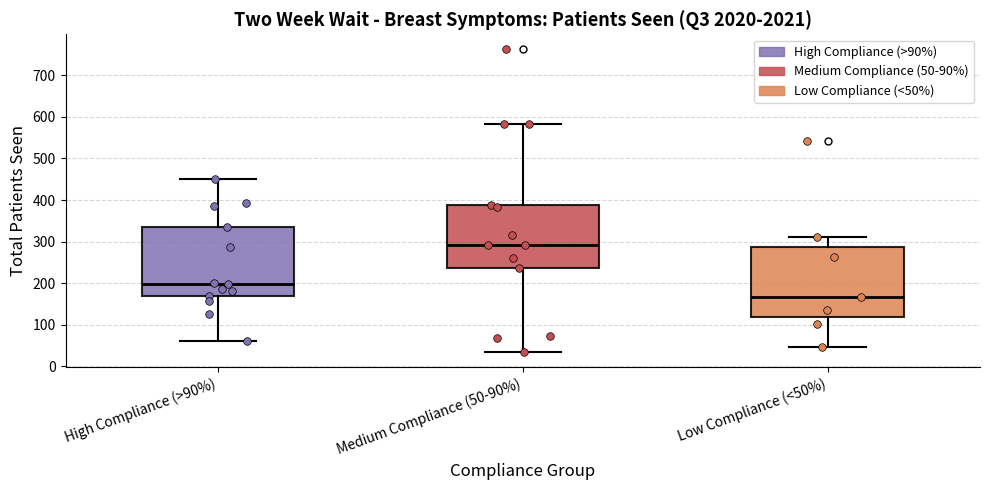

Reading left to right, transcribe this box plot: for each box, give where its median line is, the range the box spans, and where its two whiskers end, as read against the y-axis. The values are not printed on the chart, so give them approximately, as read against the axis.

High Compliance (>90%): median 200, box 170 to 330, whiskers 60 to 450
Medium Compliance (50-90%): median 290, box 240 to 390, whiskers 30 to 580
Low Compliance (<50%): median 170, box 120 to 290, whiskers 50 to 310